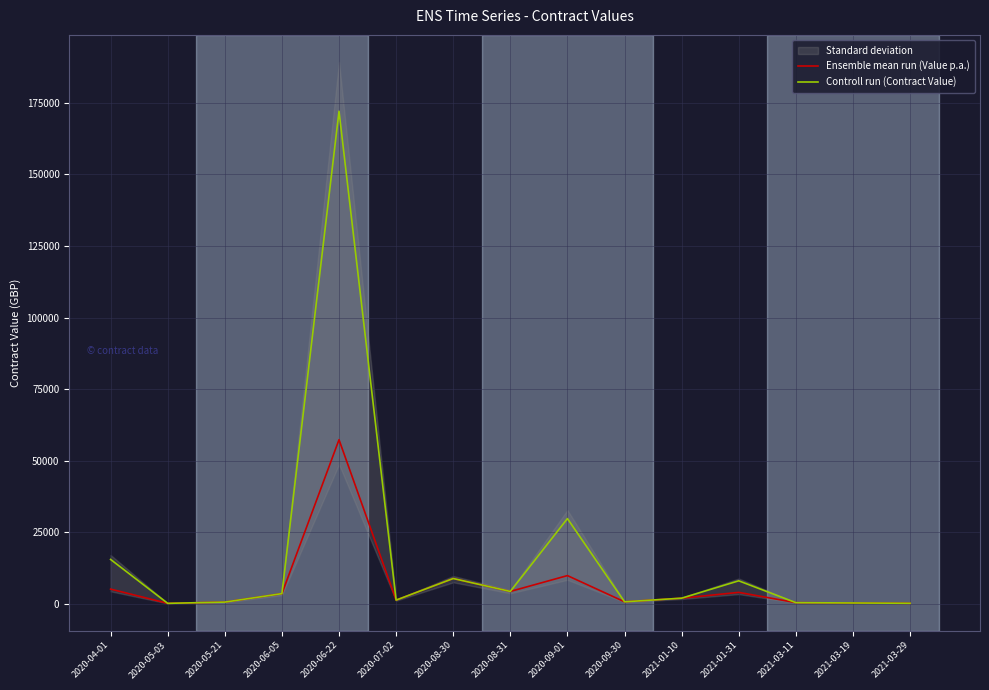

Which series has the largest total across all categories?

Controll run (Contract Value)